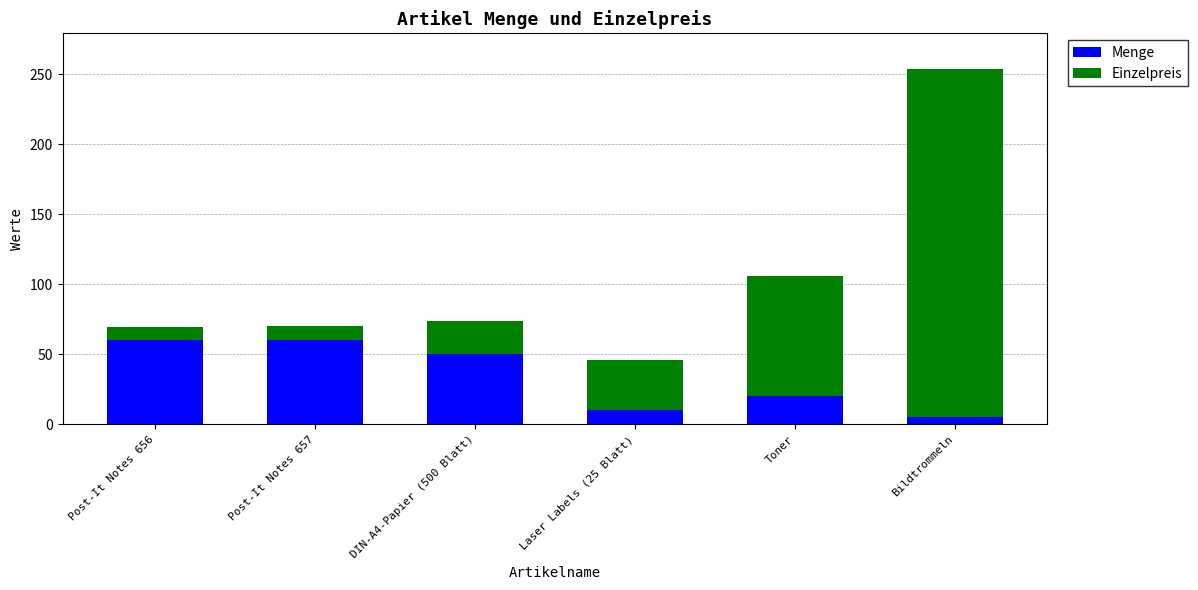

What is the maximum value for Menge?

60.0